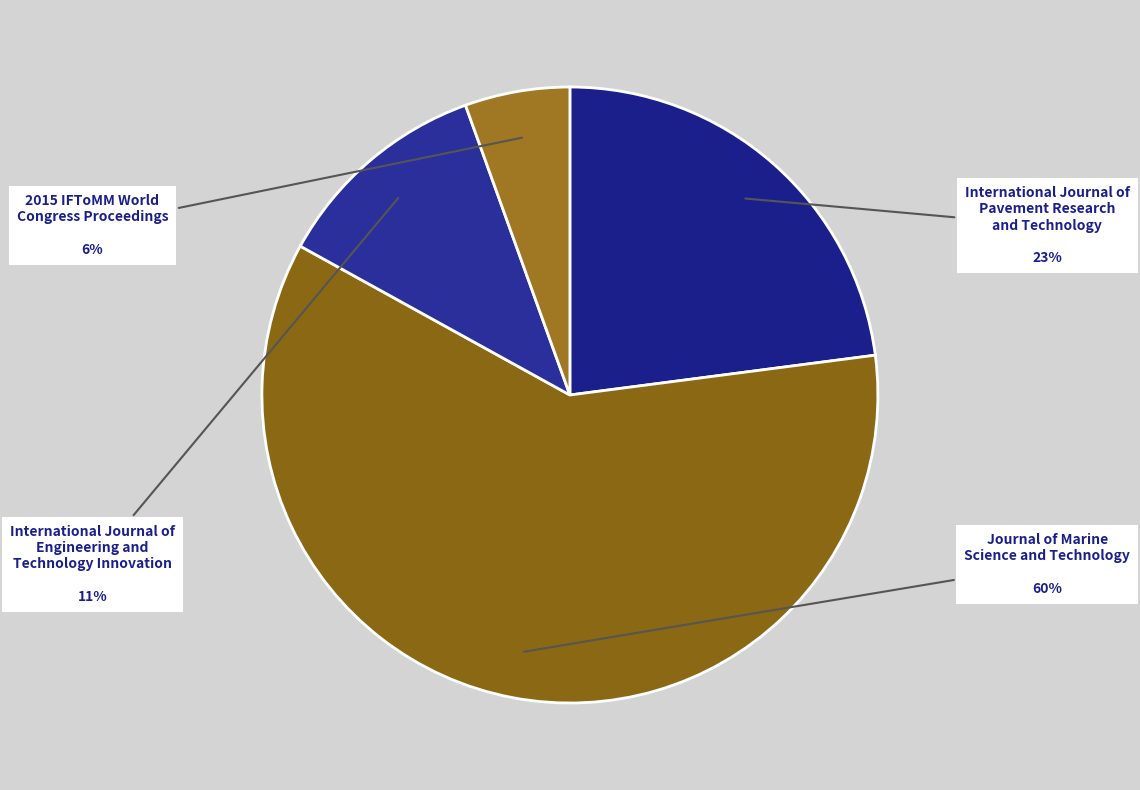

Between 2015 IFToMM World Congress Proceedings and International Journal of Engineering and Technology Innovation, which is larger?

International Journal of Engineering and Technology Innovation